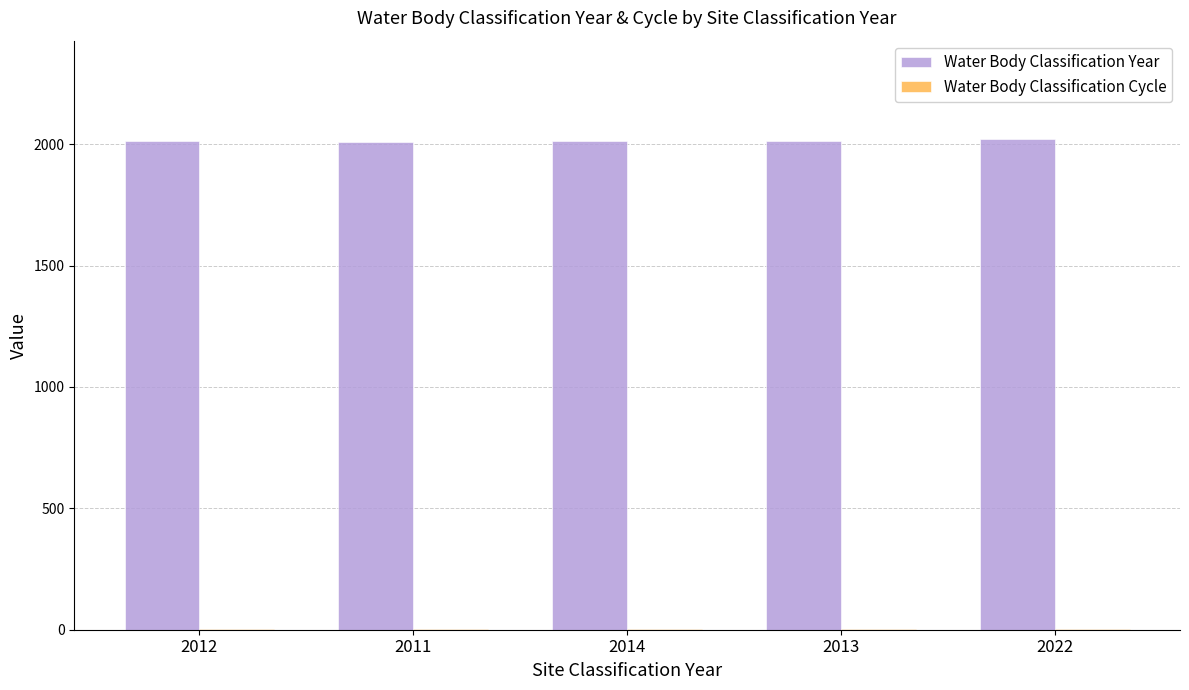

True or false: Water Body Classification Year has a value of 582 at 2011.

False